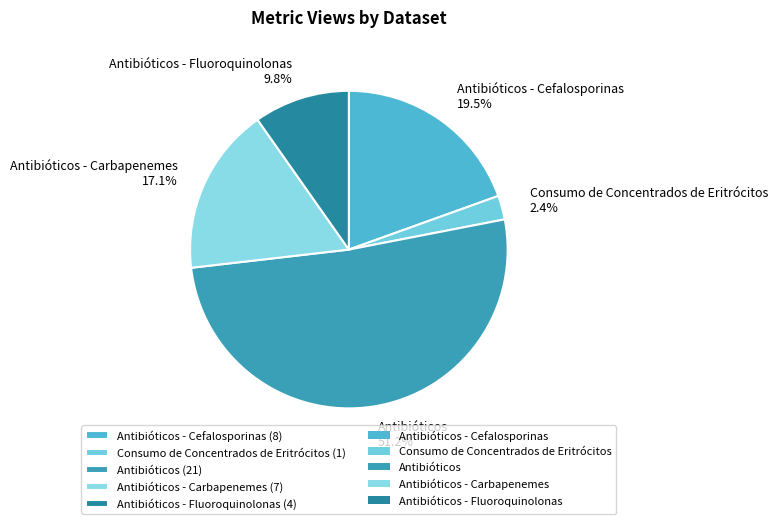

How many slices are in this pie chart?

5